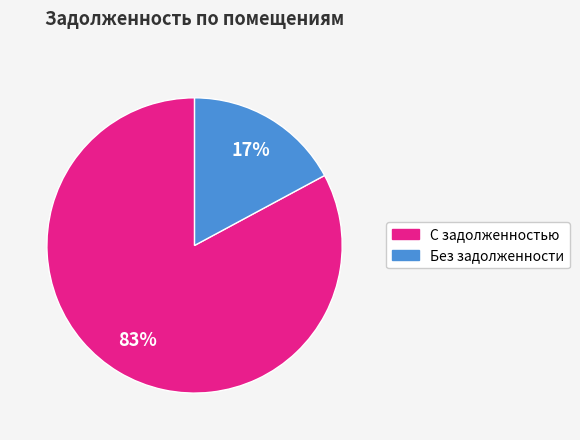

Count the number of slices in the pie.

2